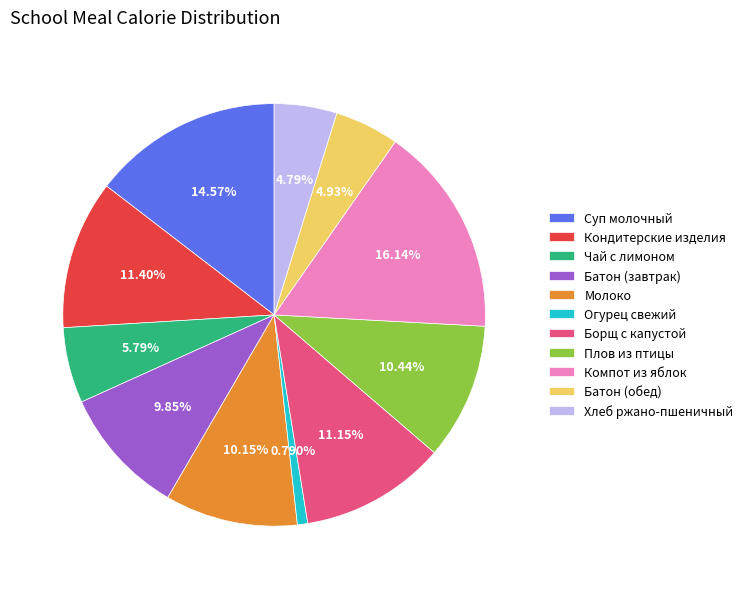

Approximately how many times larger is the value at Хлеб ржано-пшеничный compared to Батон (завтрак)?

0.5